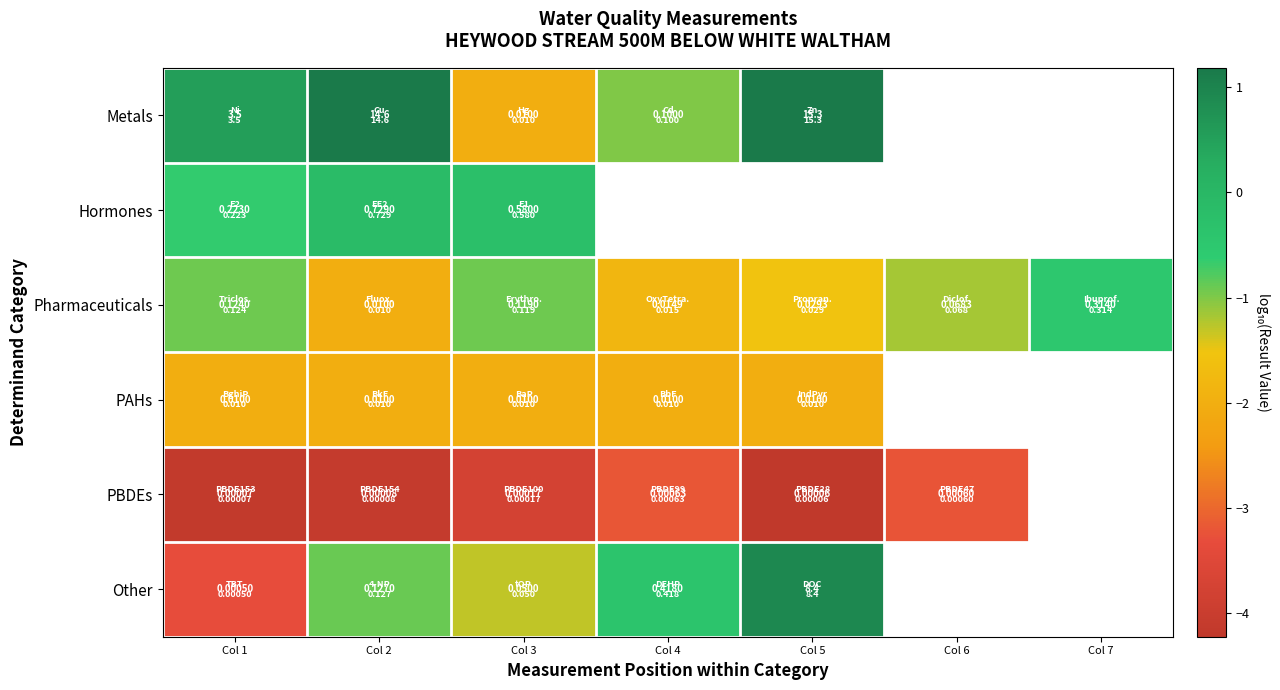

At Col 1, list the series in order from largest to smallest.

Metals, Hormones, Pharmaceuticals, PAHs, Other, PBDEs